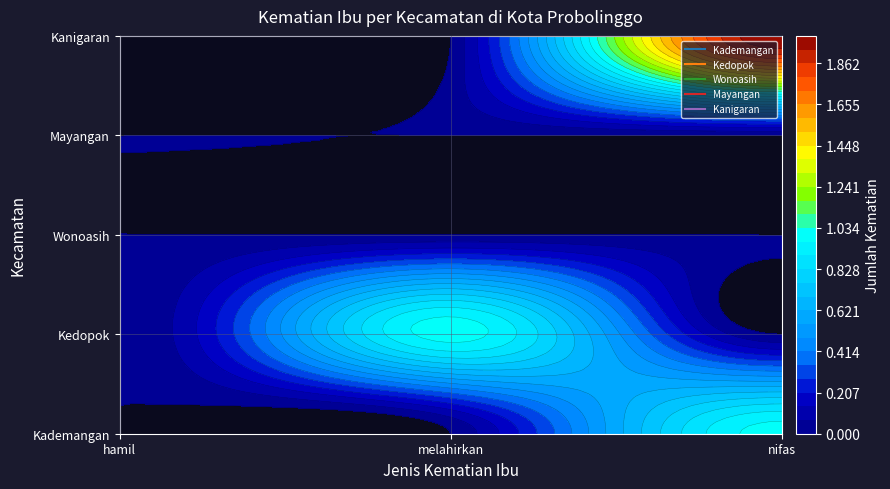

Which series has the widest spread of values?

Kanigaran